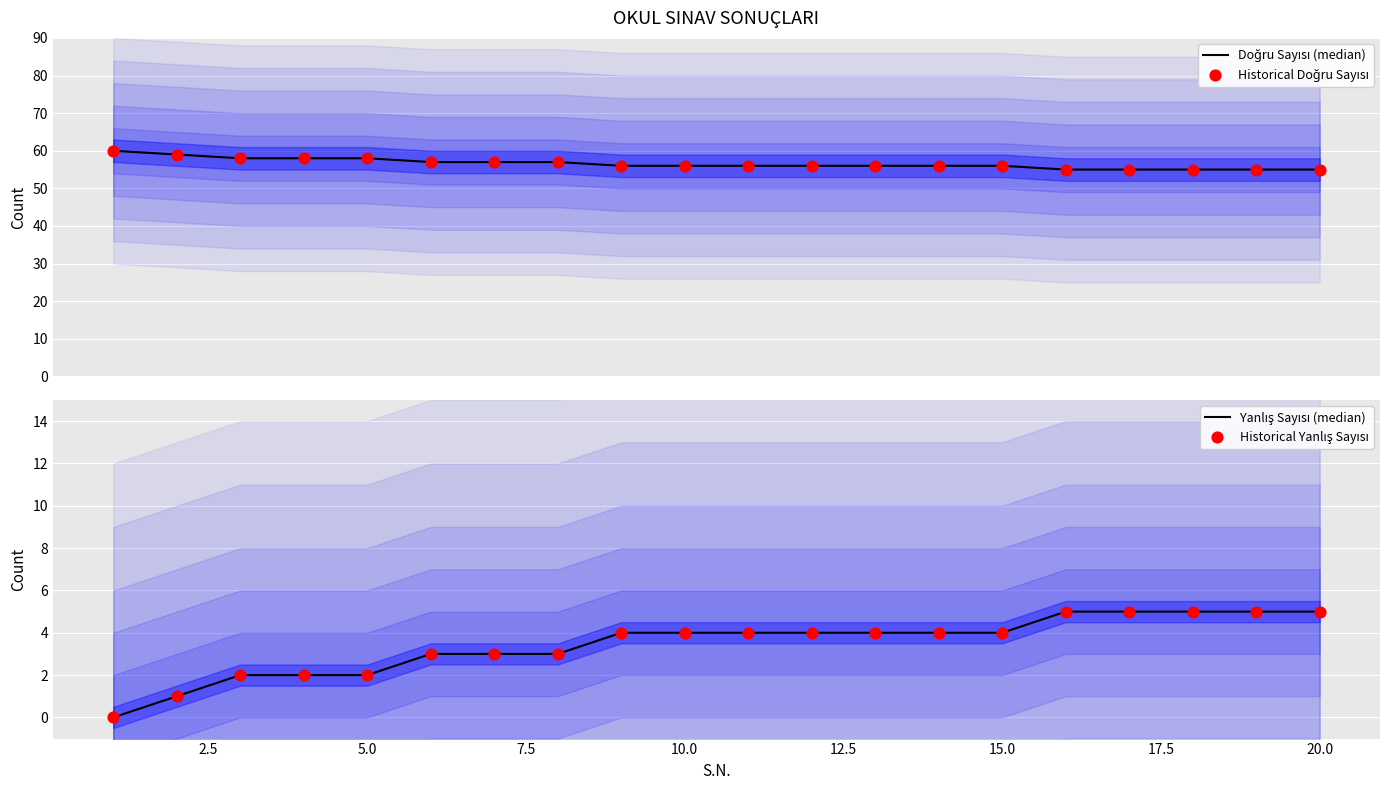

At how many categories does at least one series exceed 49?

20